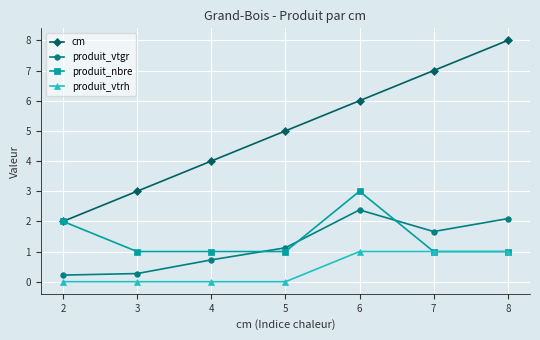

Read the produit_nbre value at 3.

1.0